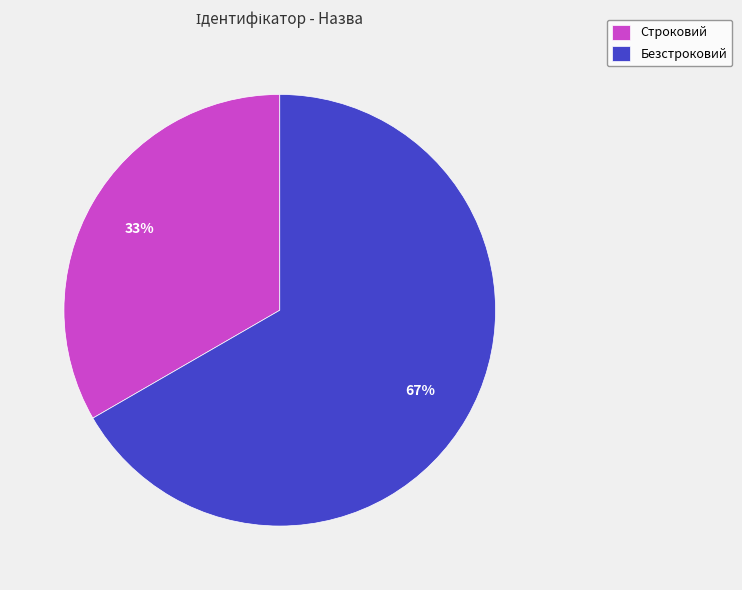

To the nearest percent, what is the combined percentage of Строковий and Безстроковий?

100%